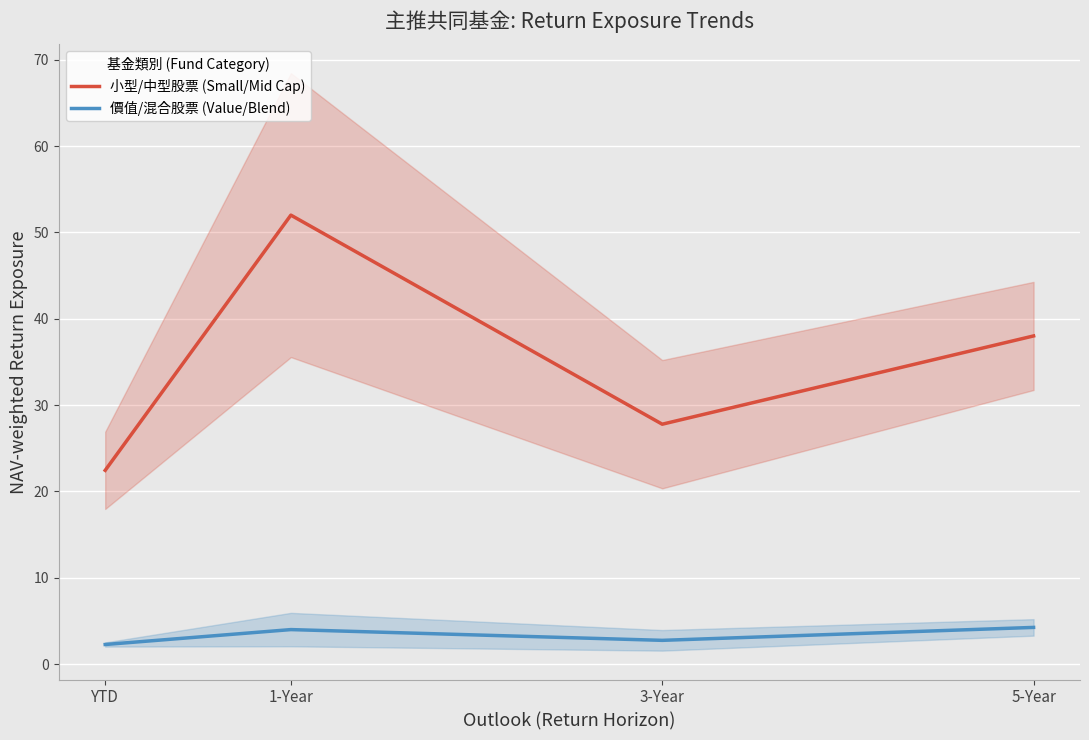

Is this an area chart (filled region under the line)?

No